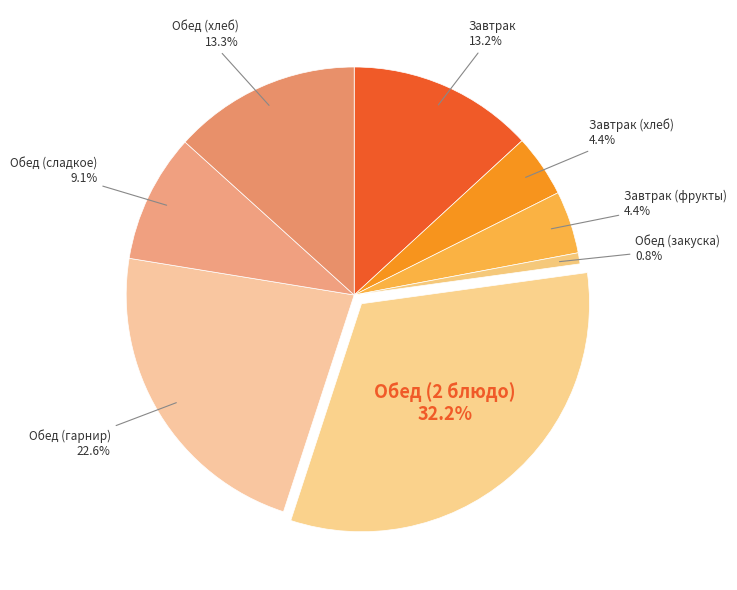

Does Обед (закуска) account for over 50% of the chart?

No